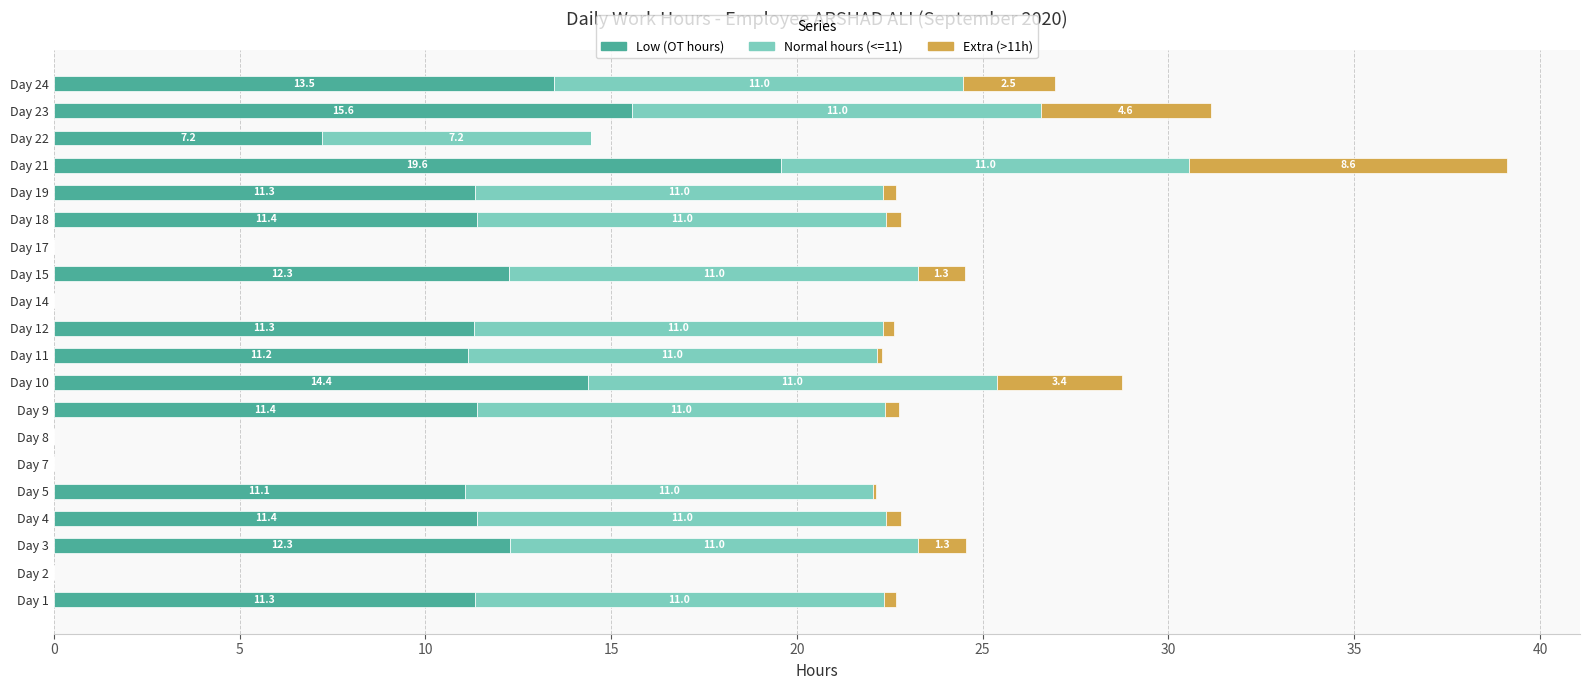

What is the sum of the Low (OT hours) values at Day 23 and Day 18?

27.0